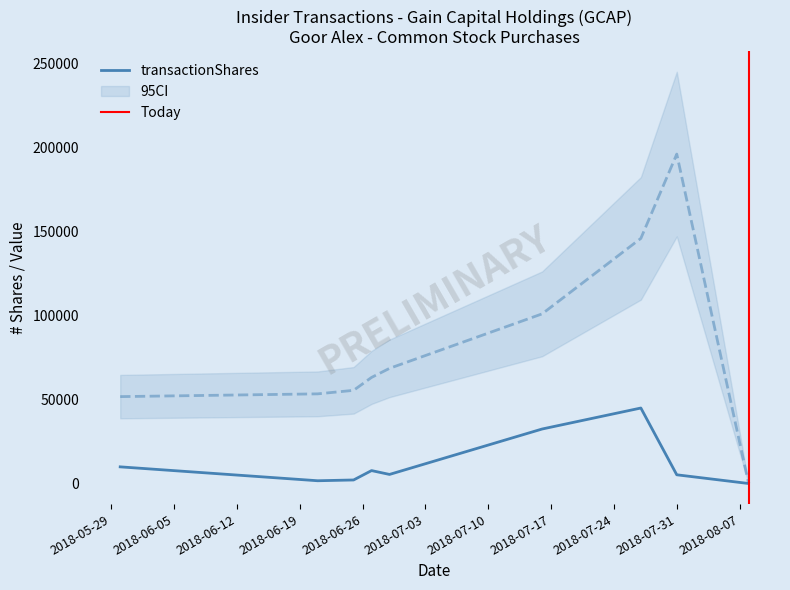

At which category is the sum across all series the highest?

2018-07-31